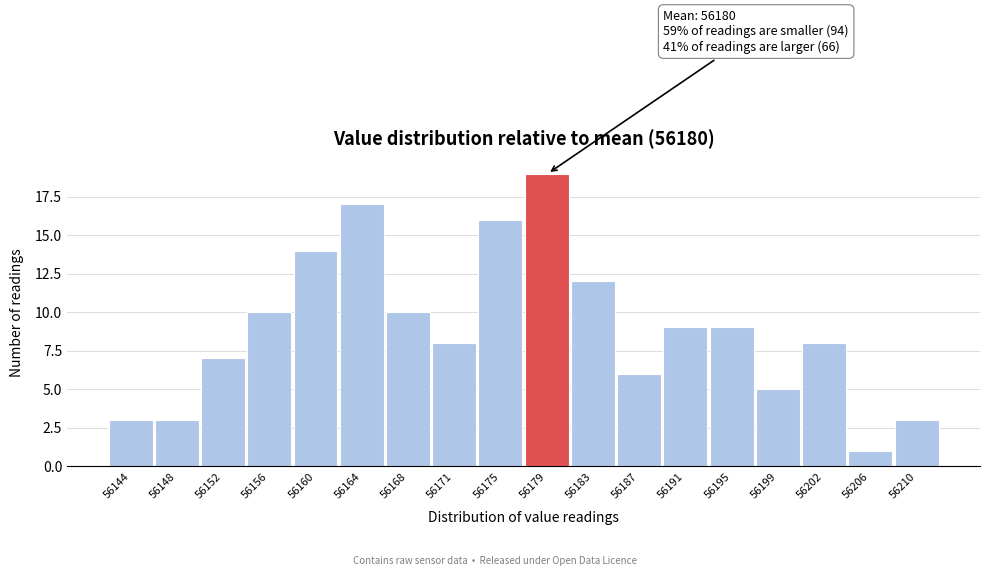

Reading left to right, extract all data points from this chart.

56144=3	56148=3	56152=7	56156=10	56160=14	56164=17	56168=10	56171=8	56175=16	56179=19	56183=12	56187=6	56191=9	56195=9	56199=5	56202=8	56206=1	56210=3